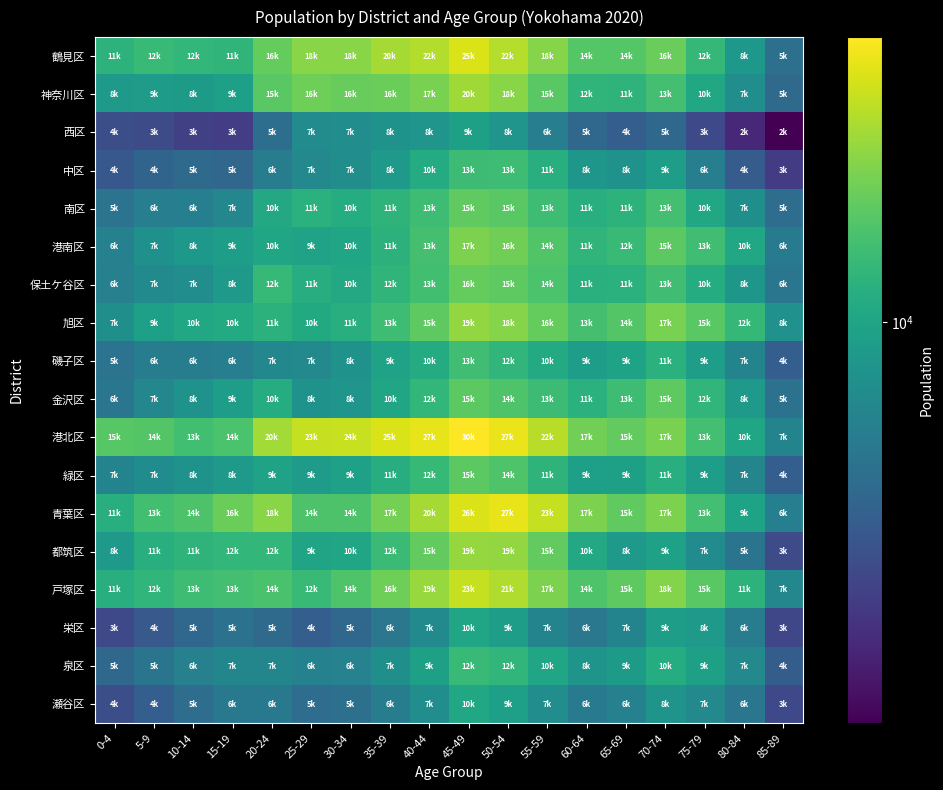

What is the total value across all series at 10-14?

156820